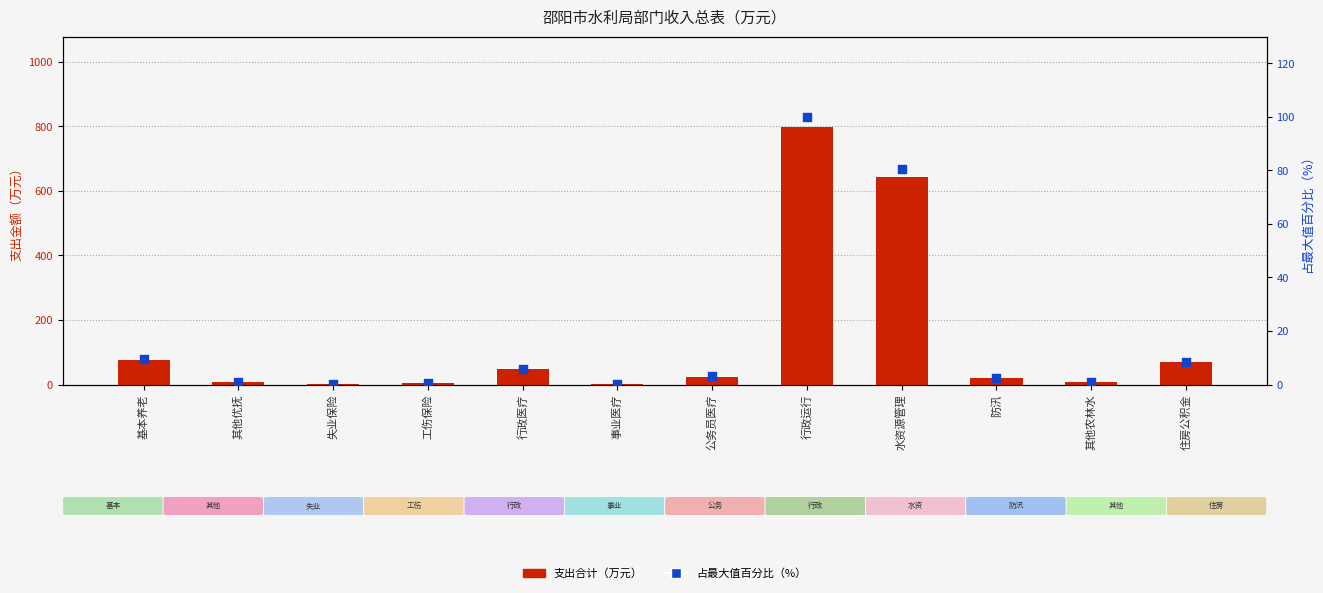

Which series has the largest total across all categories?

支出合计（万元）